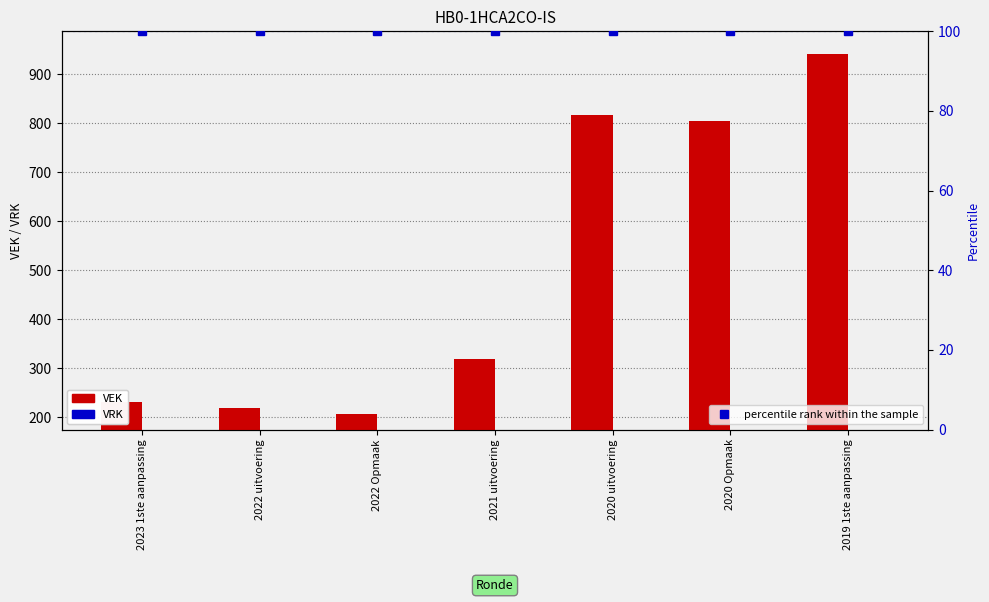

Reading left to right, what are all the values shown in this chart?

VEK: 232	219	206	319	818	805	941
VRK: 0	0	0	0	0	0	0
percentile rank within the sample: 100	100	100	100	100	100	100